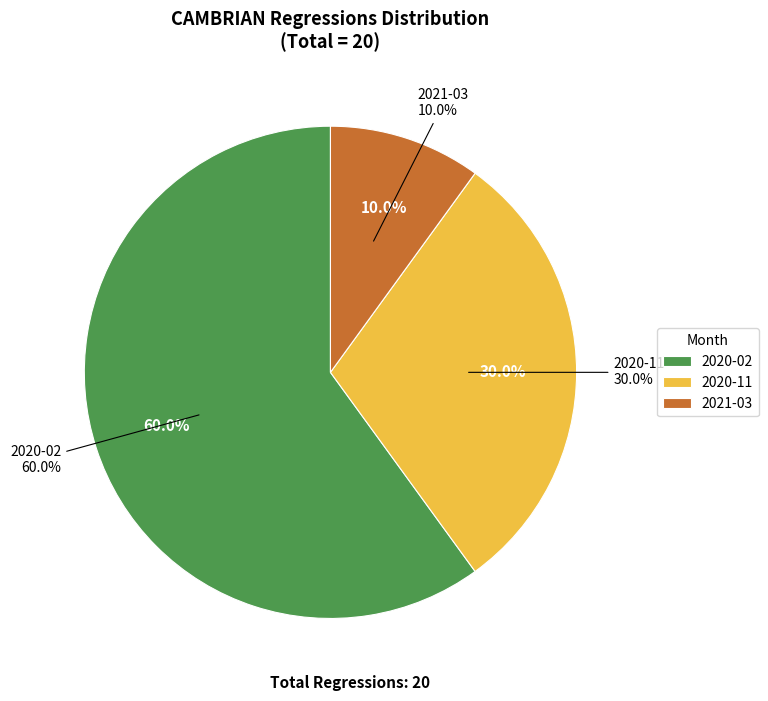

What is the change in value from 2020-02 to 2021-03?

-10